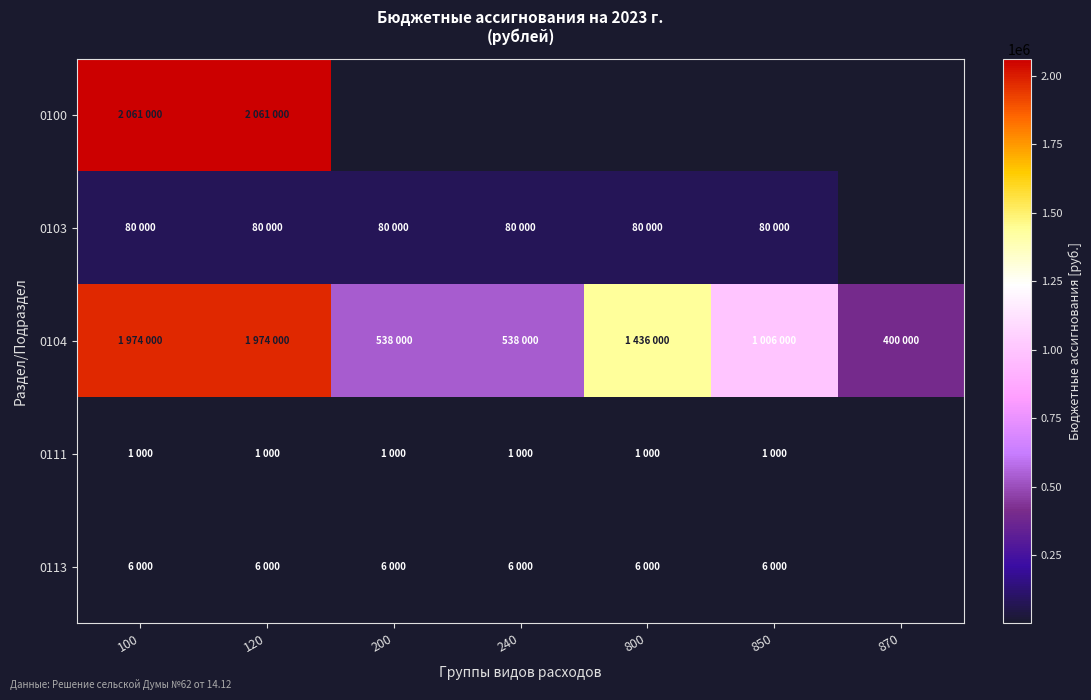

Is it true that 0113 equals 6000.0 at 200?

True